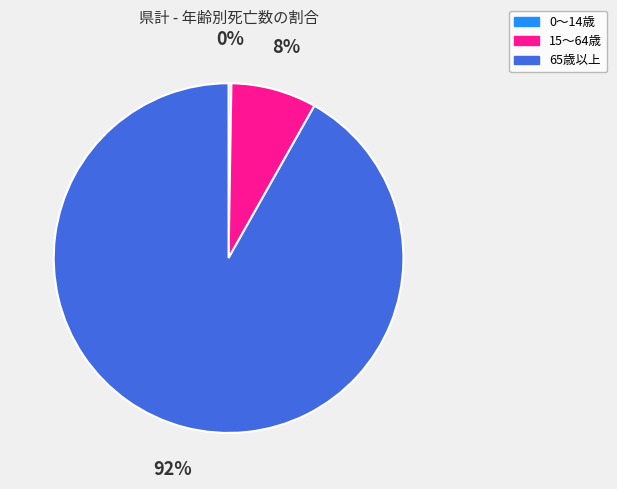

To the nearest percent, what is the difference between the largest and smallest slice percentages?

92%